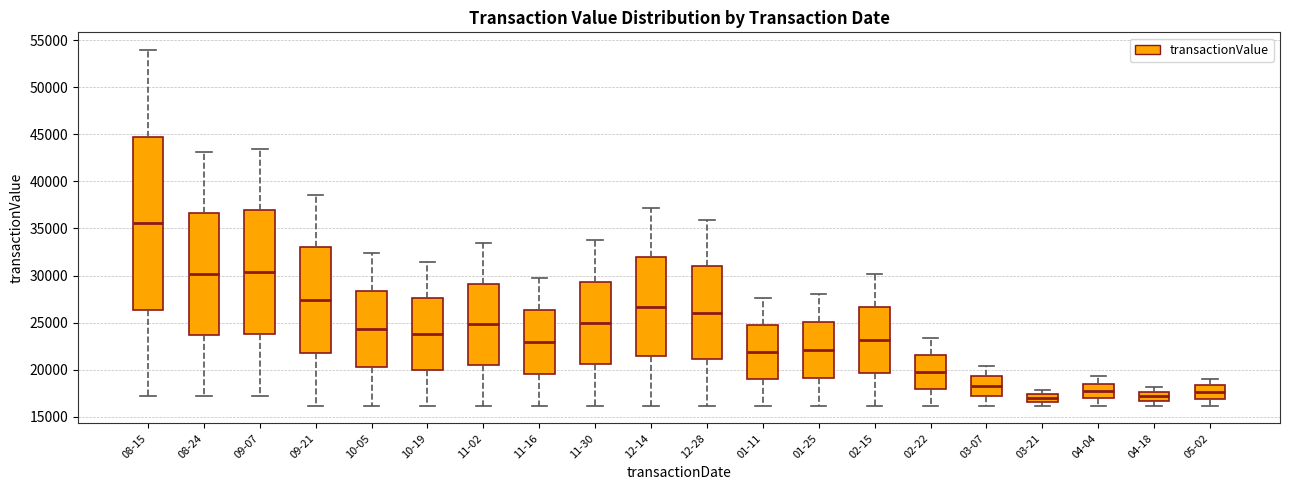

Which box's median line is the highest?

08-15